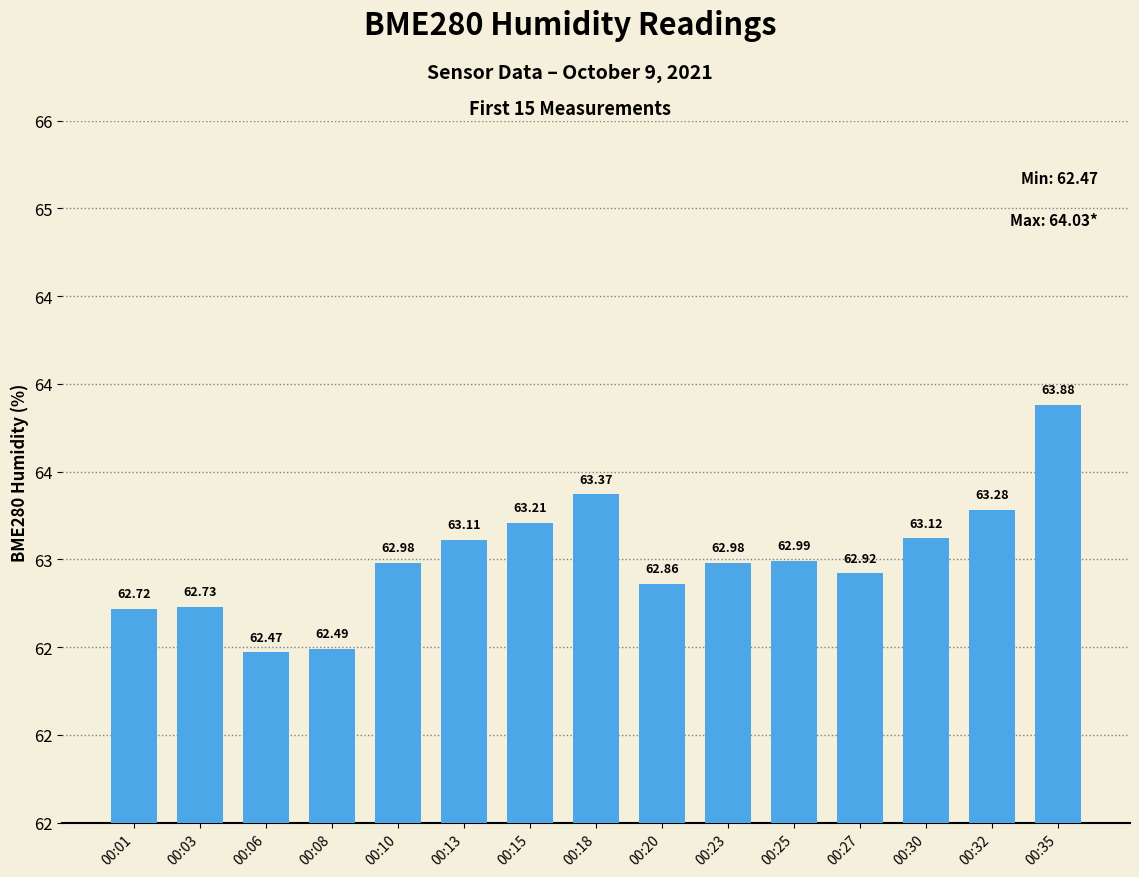

Are the bars horizontal?

No